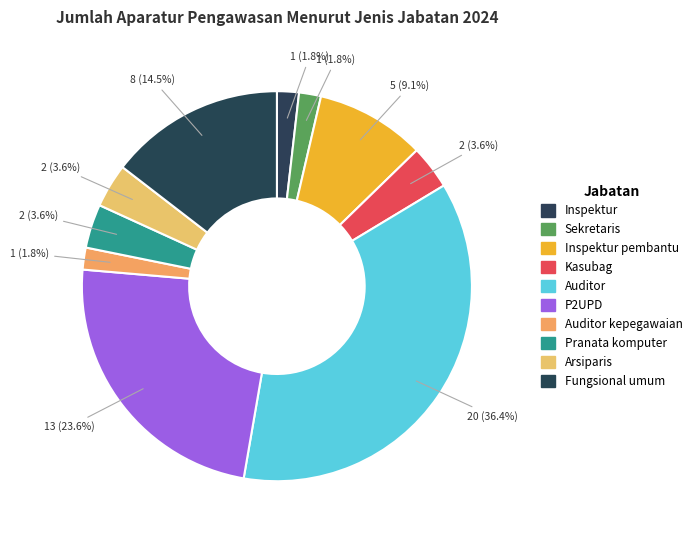

The Kasubag slice represents 1% of the pie. True or false?

False